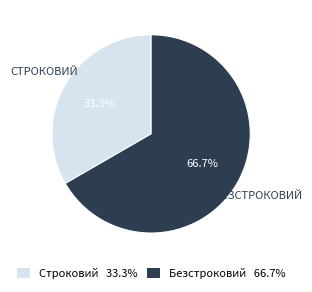

Combined, what portion of the pie is Строковий and Безстроковий?

100.0%